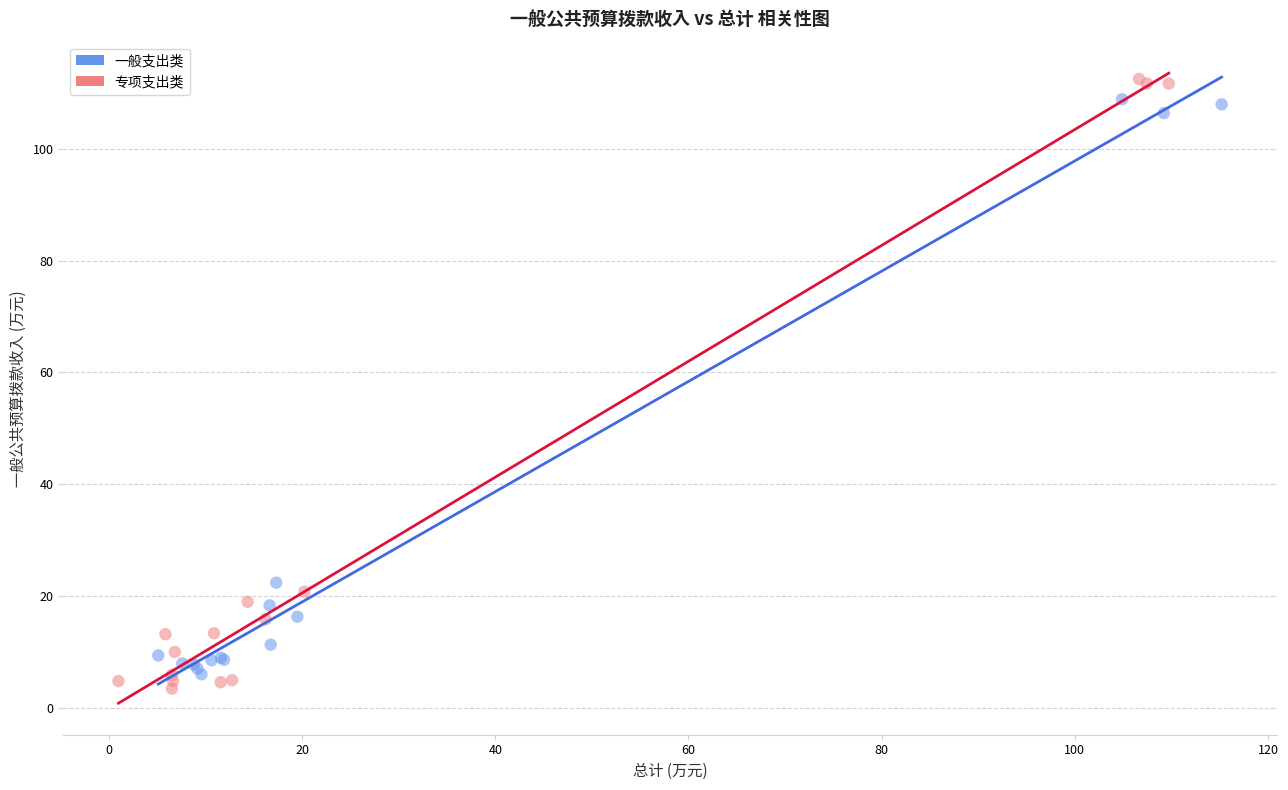

Which series reaches the maximum Y coordinate?

专项支出类